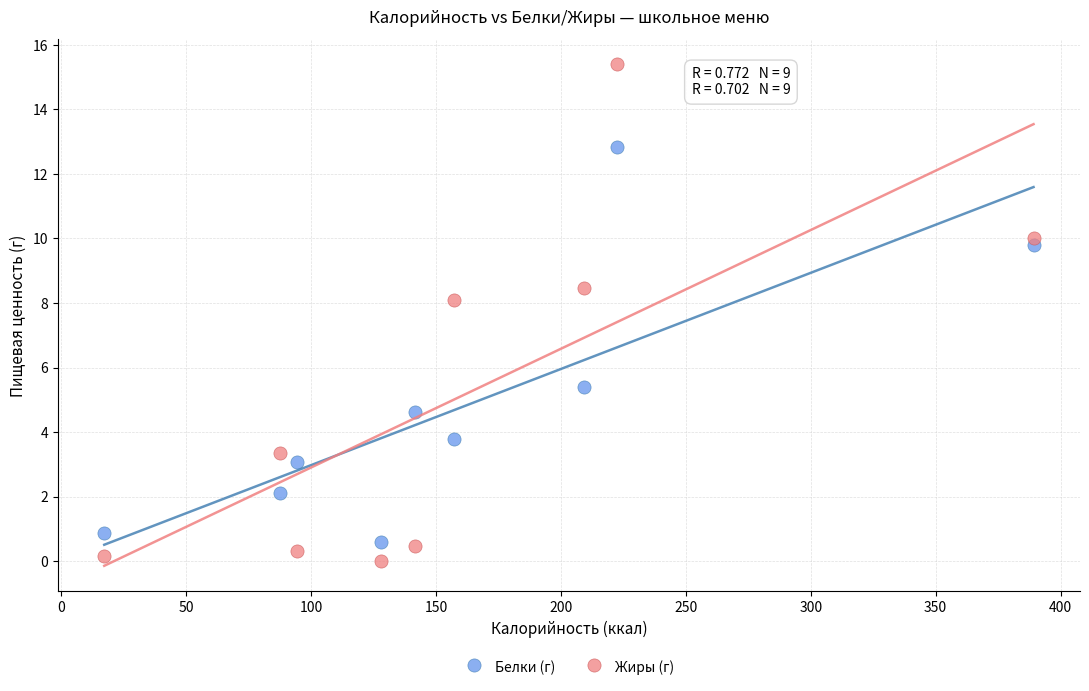

Across all series, what Y value is closest to 7?

8.1